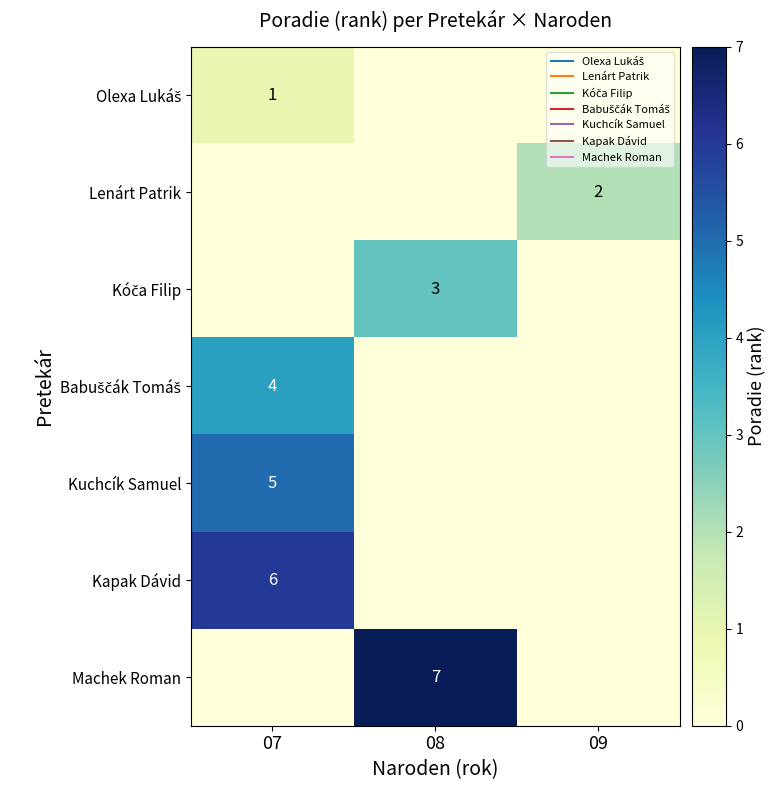

Which category has the highest value in the Kuchcík Samuel series?

07